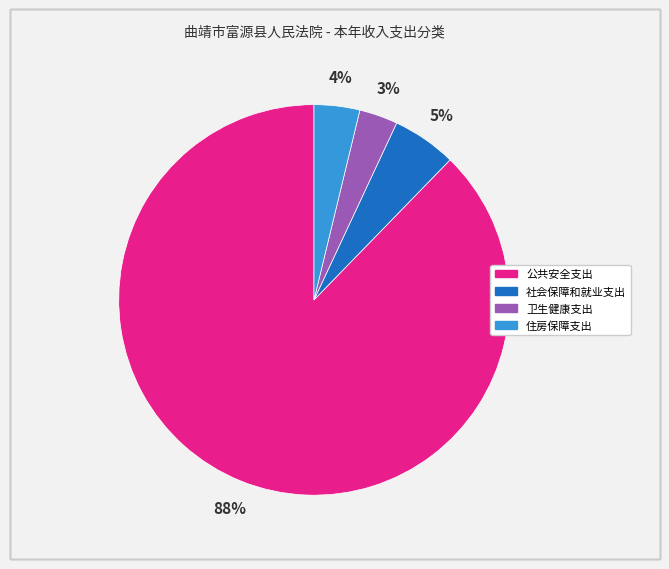

Does 社会保障和就业支出 account for over 50% of the chart?

No